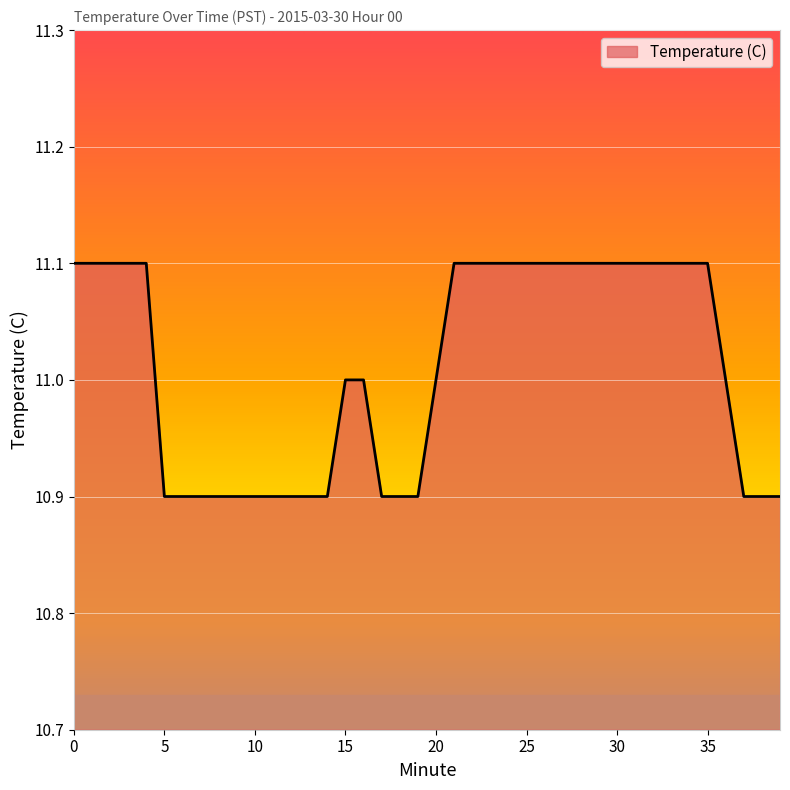

What is the difference between the maximum and minimum values?

0.2